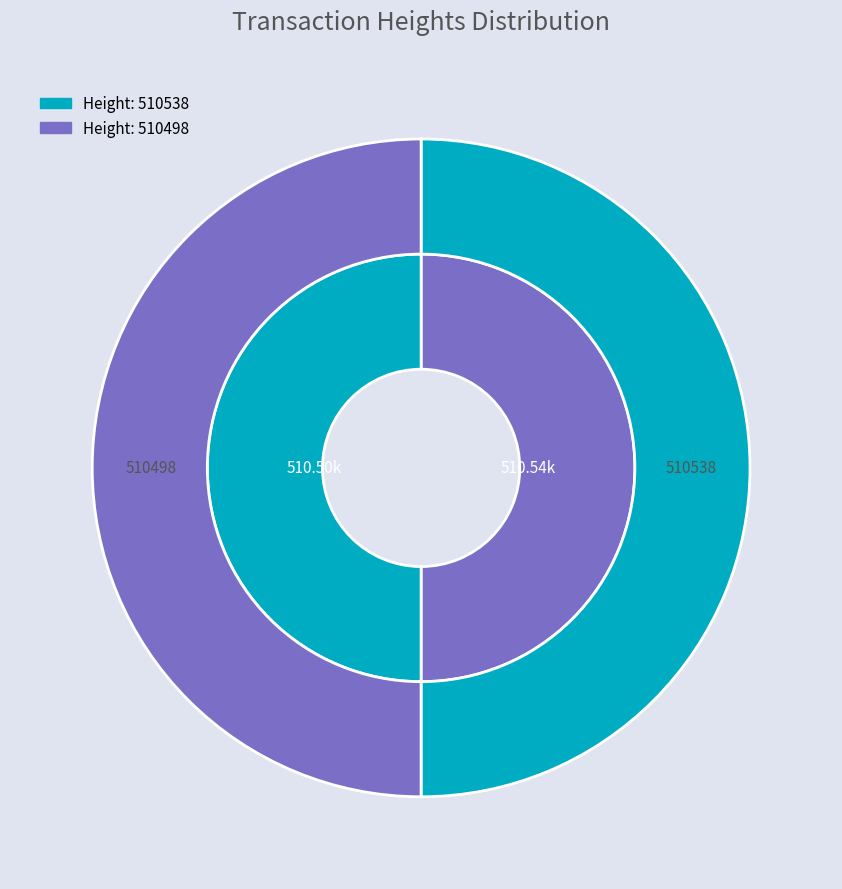

Between 510538 and 510498, which series saw the biggest shift?

inner